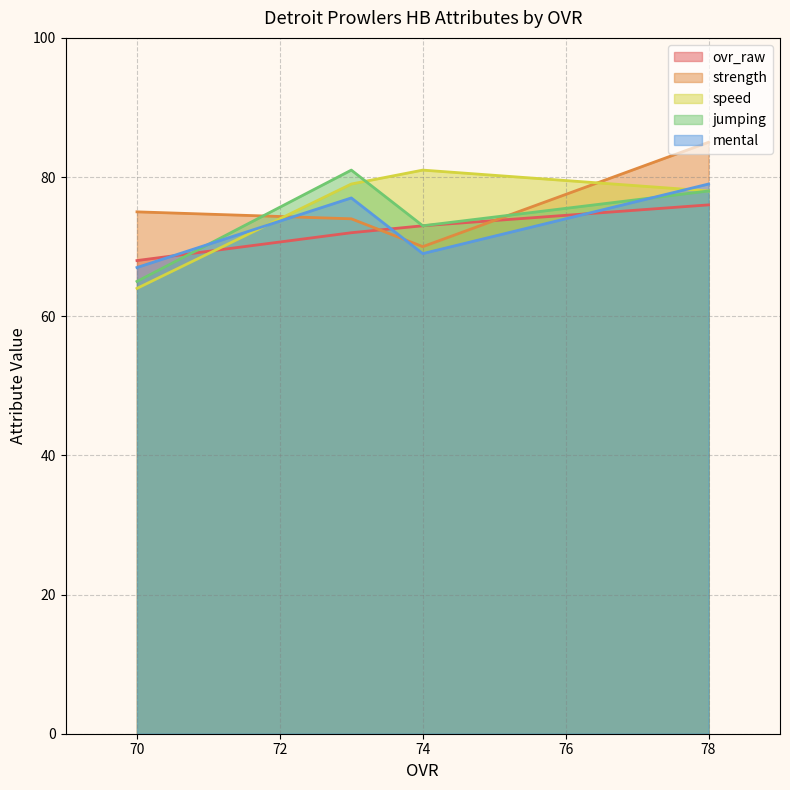

Which series has the largest total across all categories?

strength